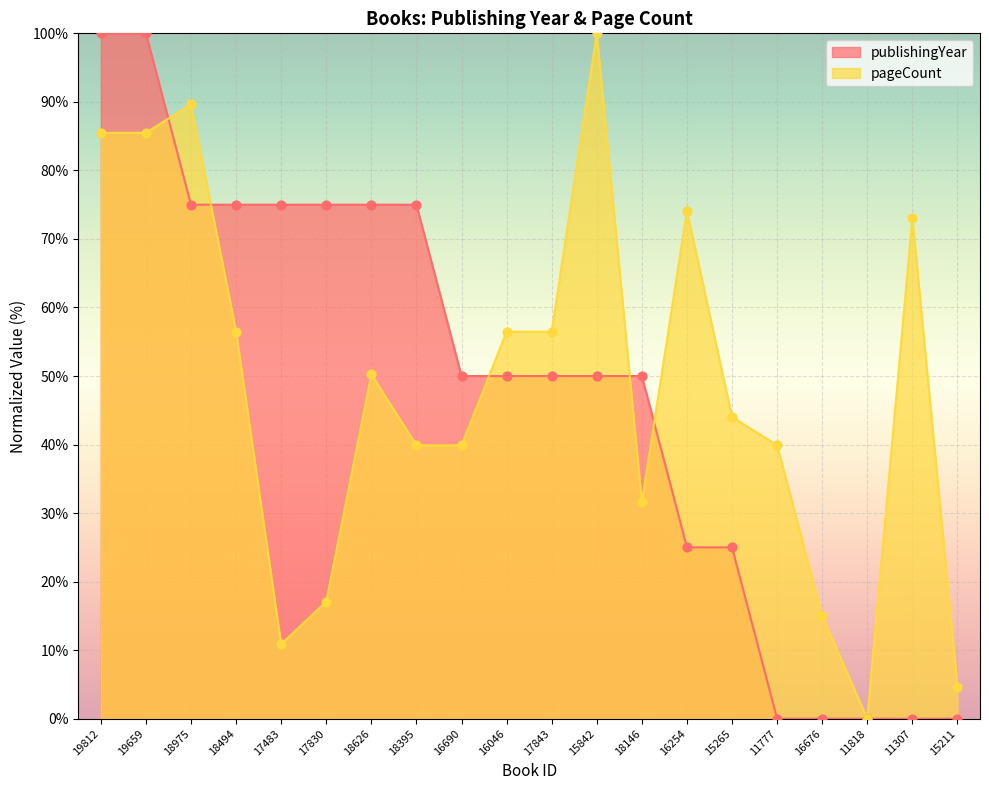

What are all the series names shown in the legend?

publishingYear, pageCount